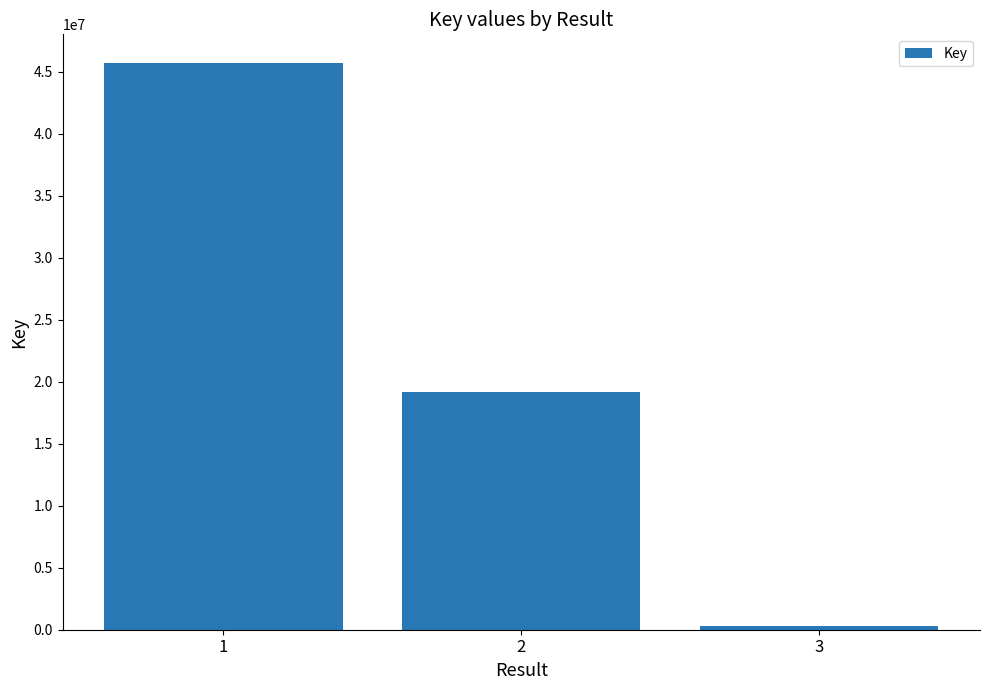

The chart shows a value of 334604 at 3. True or false?

True